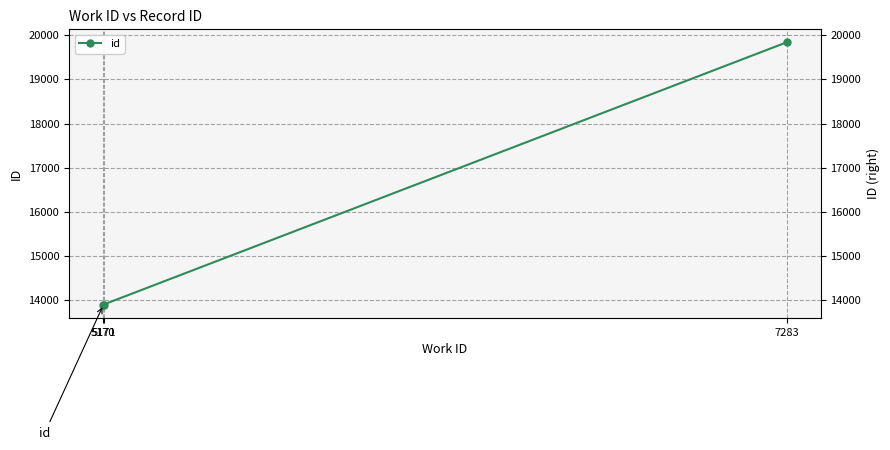

Rank the categories by value from lowest to highest.

5170, 5171, 7283